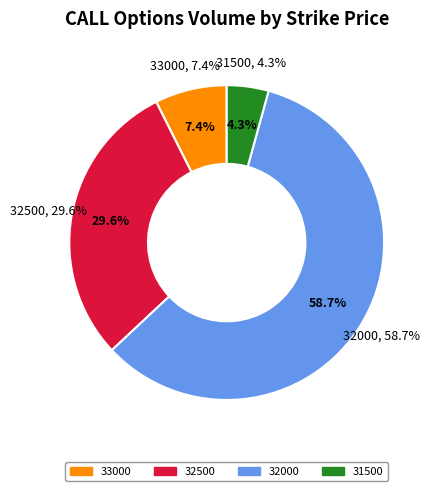

Rank the categories by value from lowest to highest.

31500, 33000, 32500, 32000